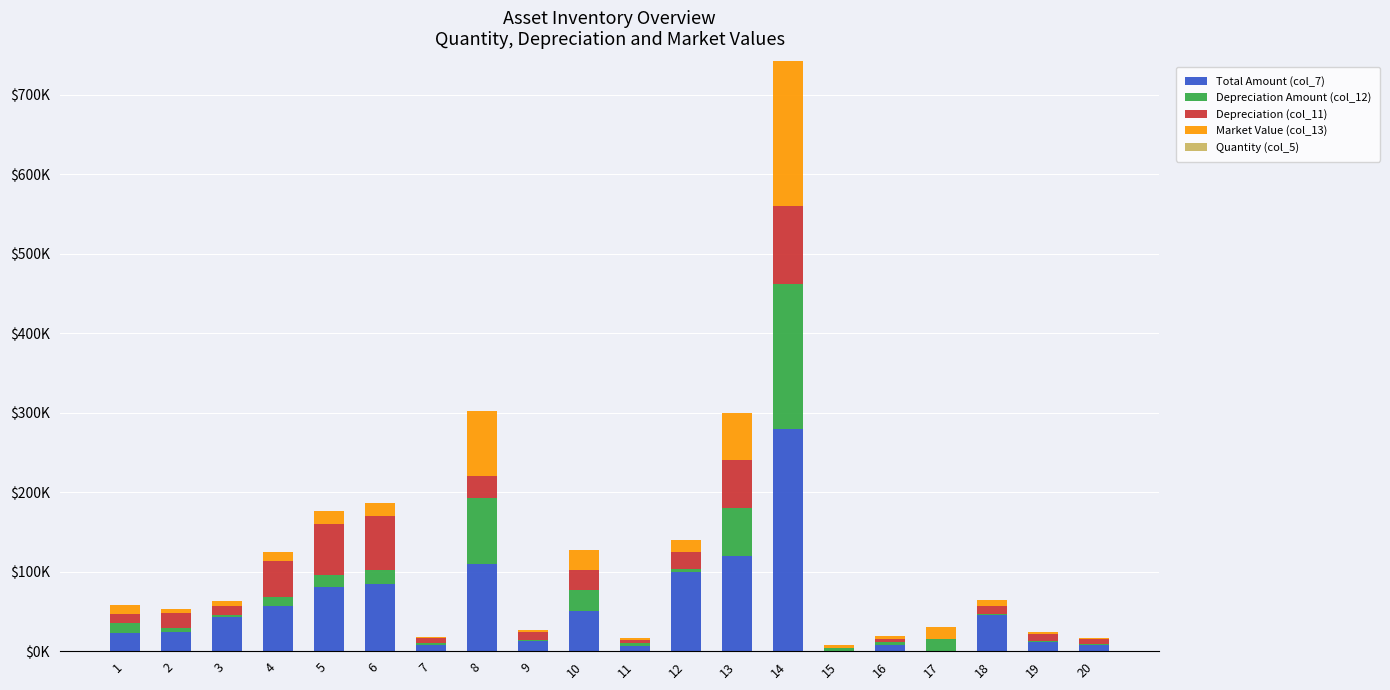

What value does the Depreciation (col_11) series have at 9?

10.4